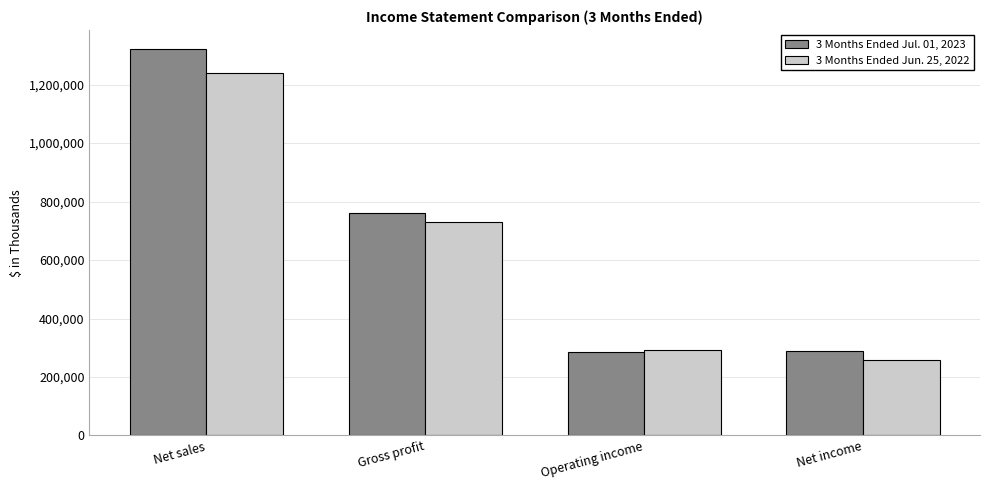

What is the approximate value of 3 Months Ended Jun. 25, 2022 at Operating income, to the nearest 50?

292750